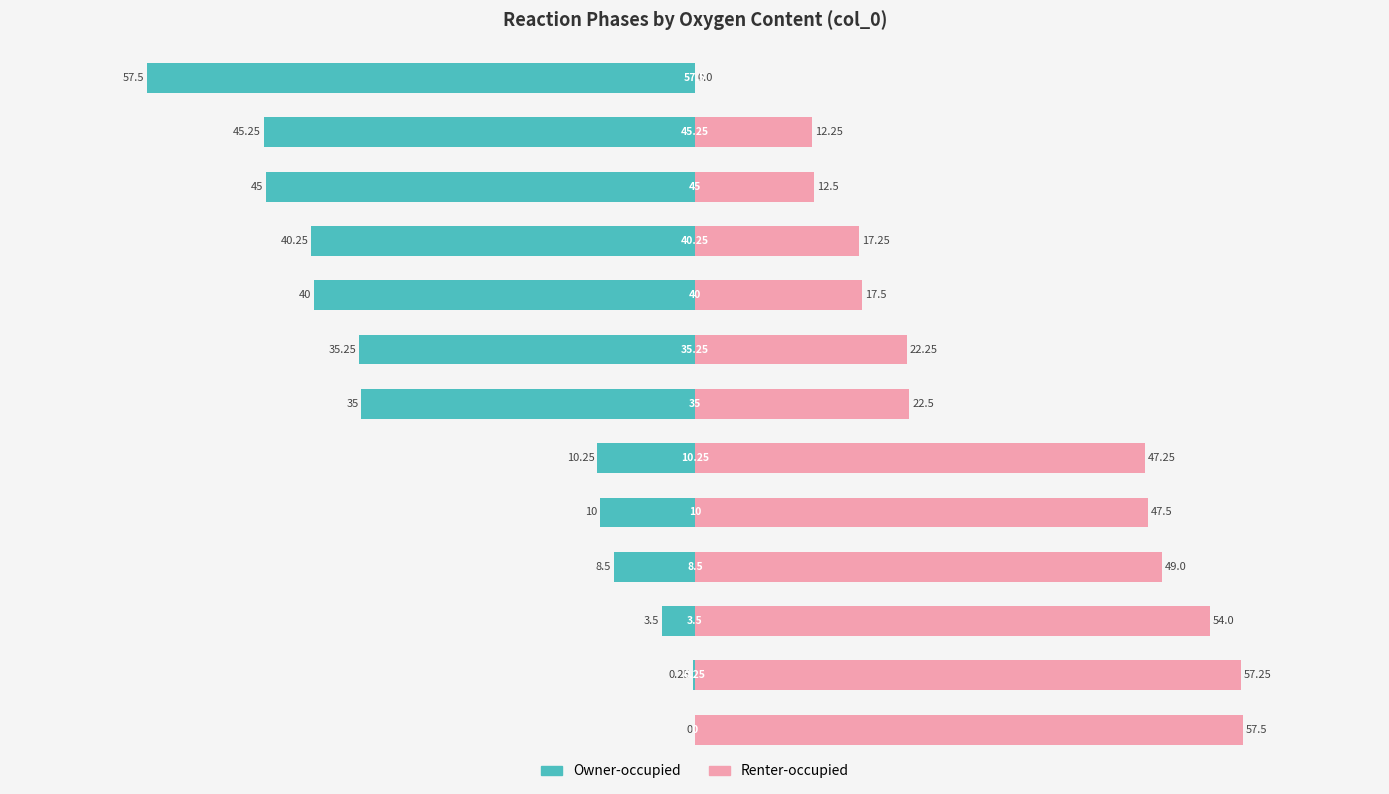

How many data points does each series have?

13